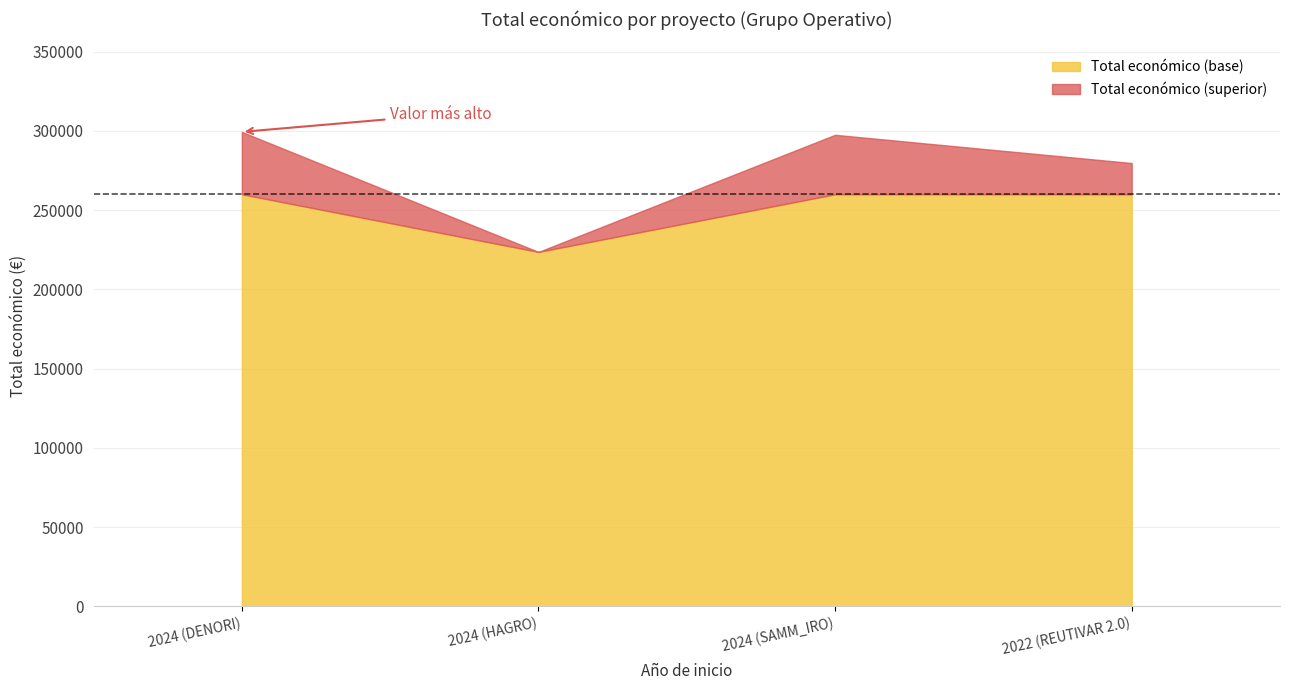

Rank the categories by value from lowest to highest.

2024 (HAGRO), 2022 (REUTIVAR 2.0), 2024 (SAMM_IRO), 2024 (DENORI)